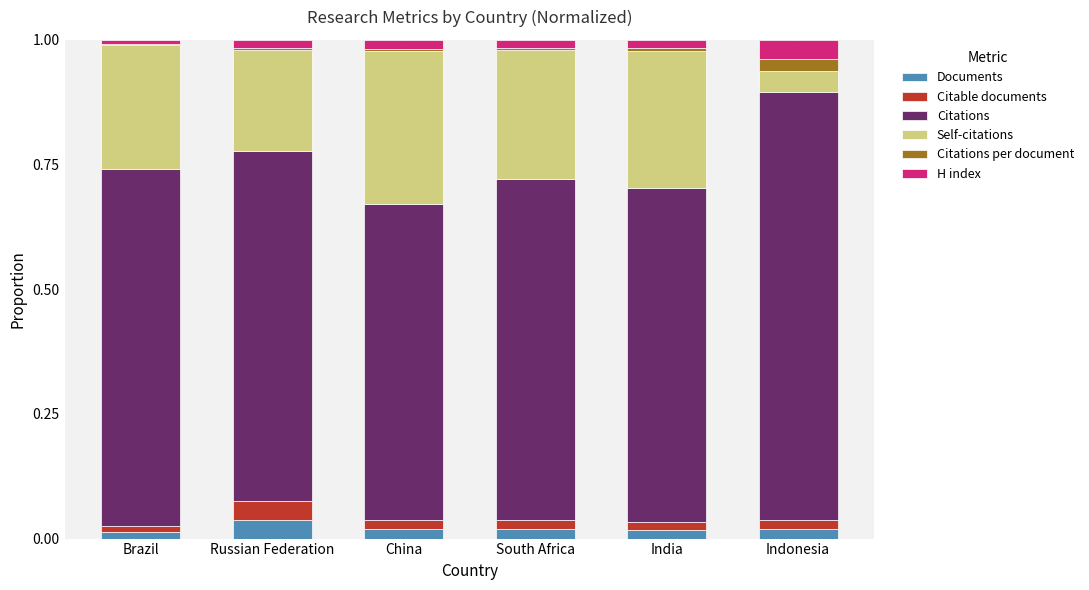

True or false: Documents has a value of 0.0 at China.

True